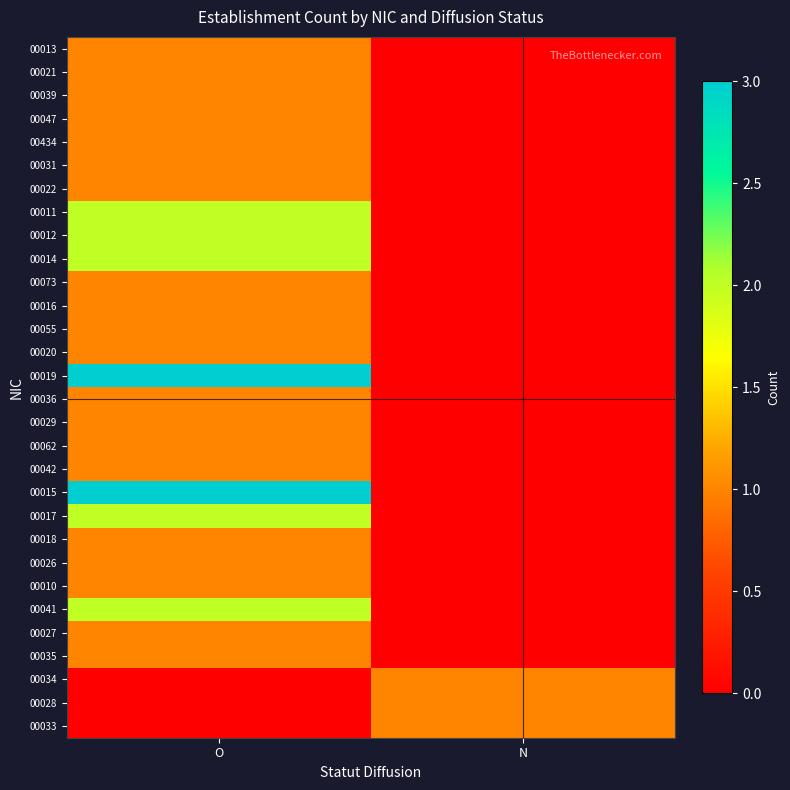

Count the number of data series in this chart.

30